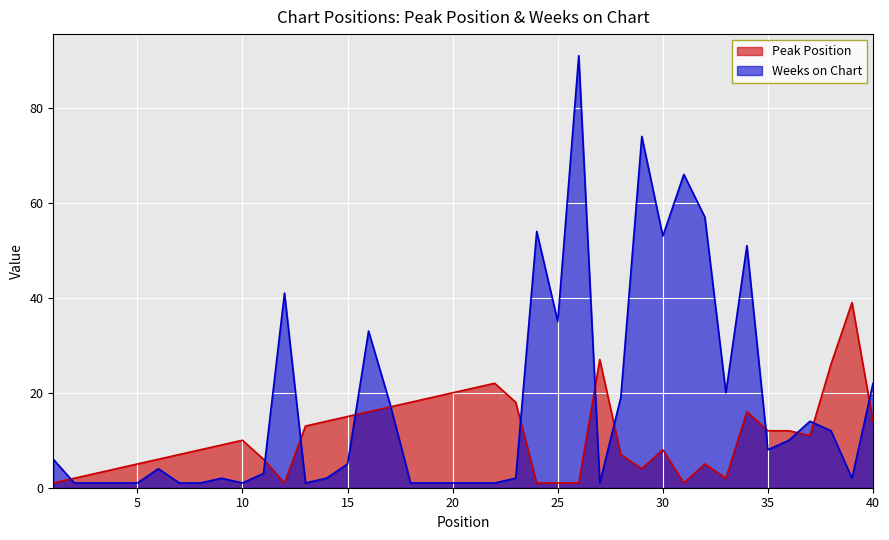

Reading left to right, what are all the values shown in this chart?

Peak Position: 1	2	3	4	5	6	7	8	9	10	6	1	13	14	15	16	17	18	19	20	21	22	18	1	1	1	27	7	4	8	1	5	2	16	12	12	11	26	39	14
Weeks on Chart: 6	1	1	1	1	4	1	1	2	1	3	41	1	2	5	33	18	1	1	1	1	1	2	54	35	91	1	19	74	53	66	57	20	51	8	10	14	12	2	22